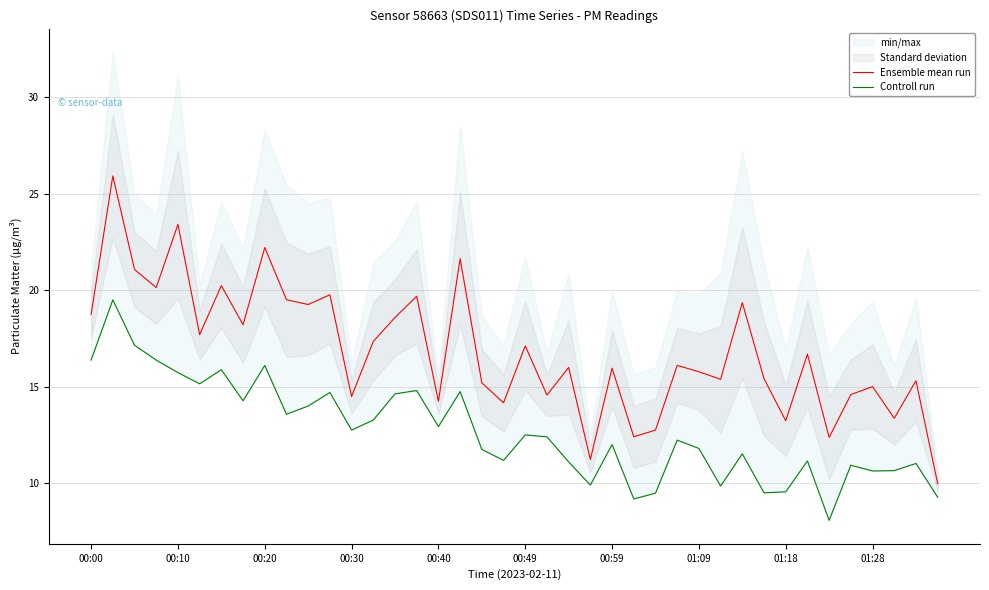

The Ensemble mean run series shows 15.8 at 00:10. True or false?

False